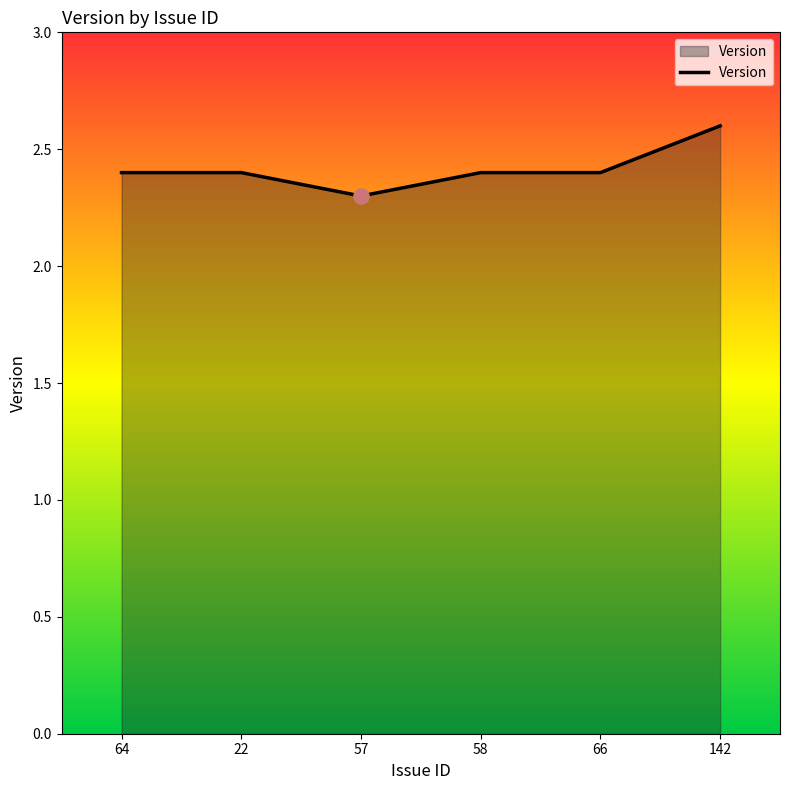

What is the change in value from 57 to 142?

+0.3